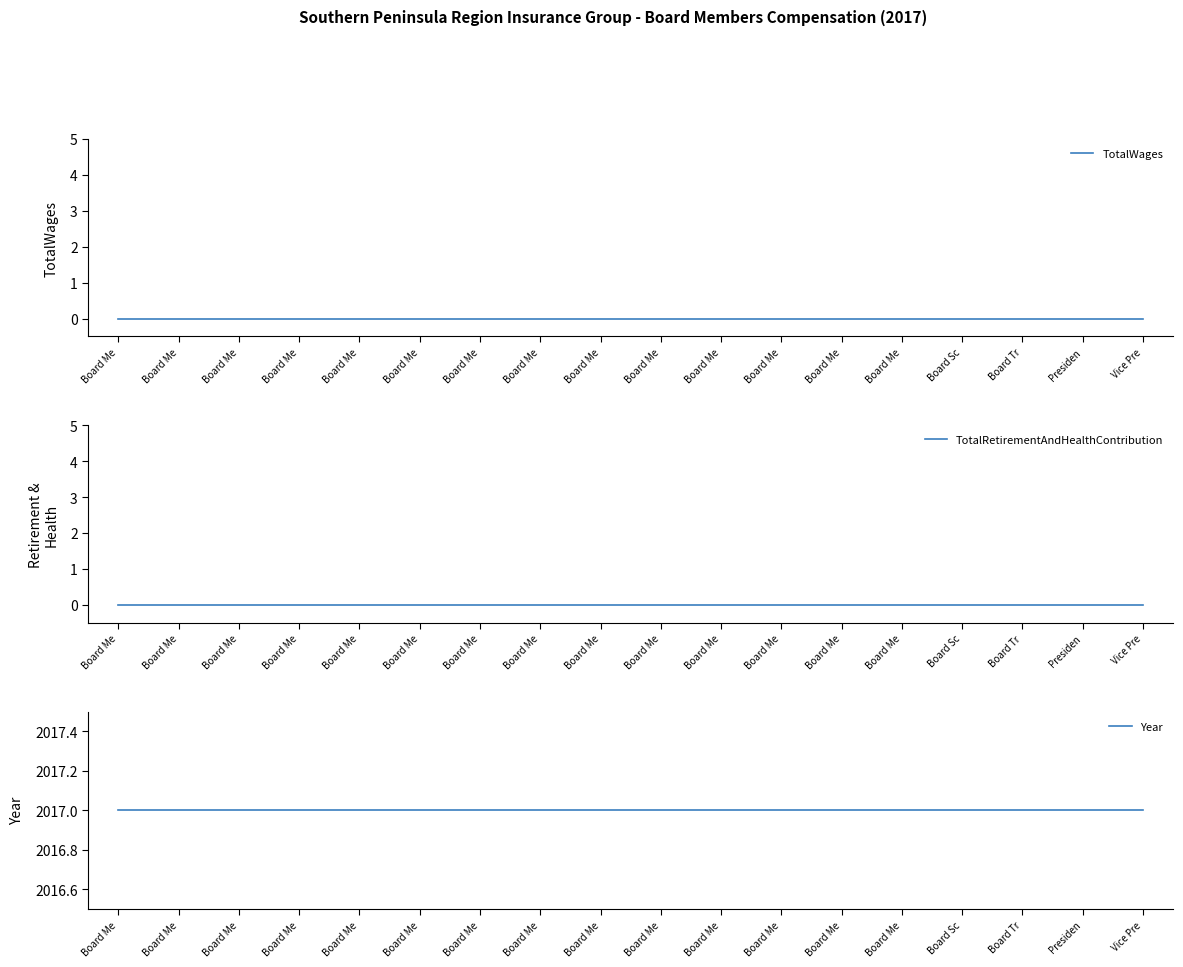

How many lines are shown in the chart?

3